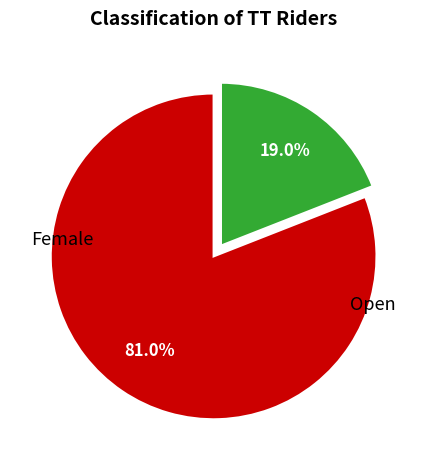

True or false: Open accounts for 93% of the total.

False